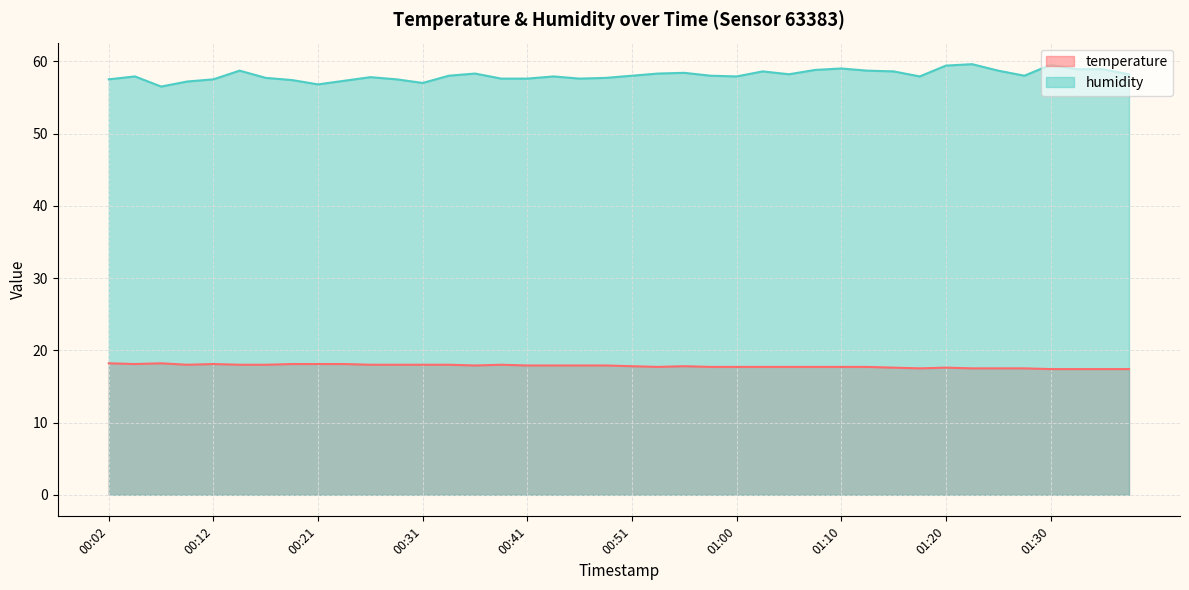

At which category is the sum across all series the highest?

01:22